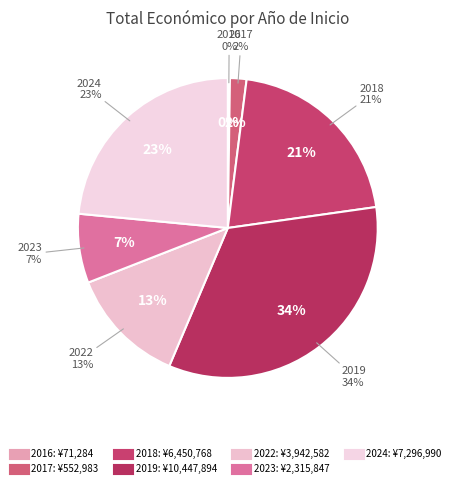

The 2022 slice represents 1% of the pie. True or false?

False